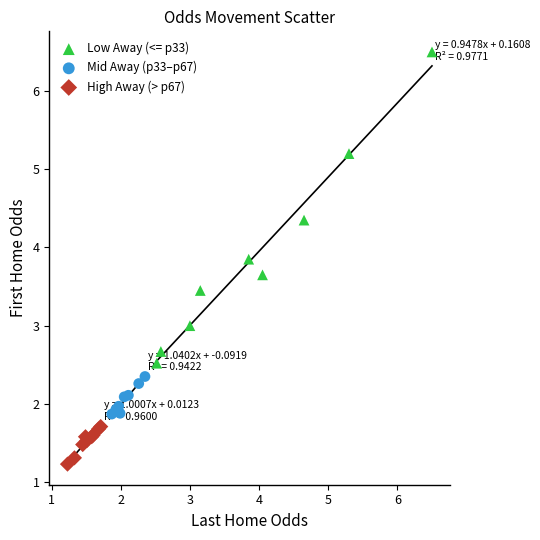

Which series contains the highest Y value?

Low Away (<= p33)